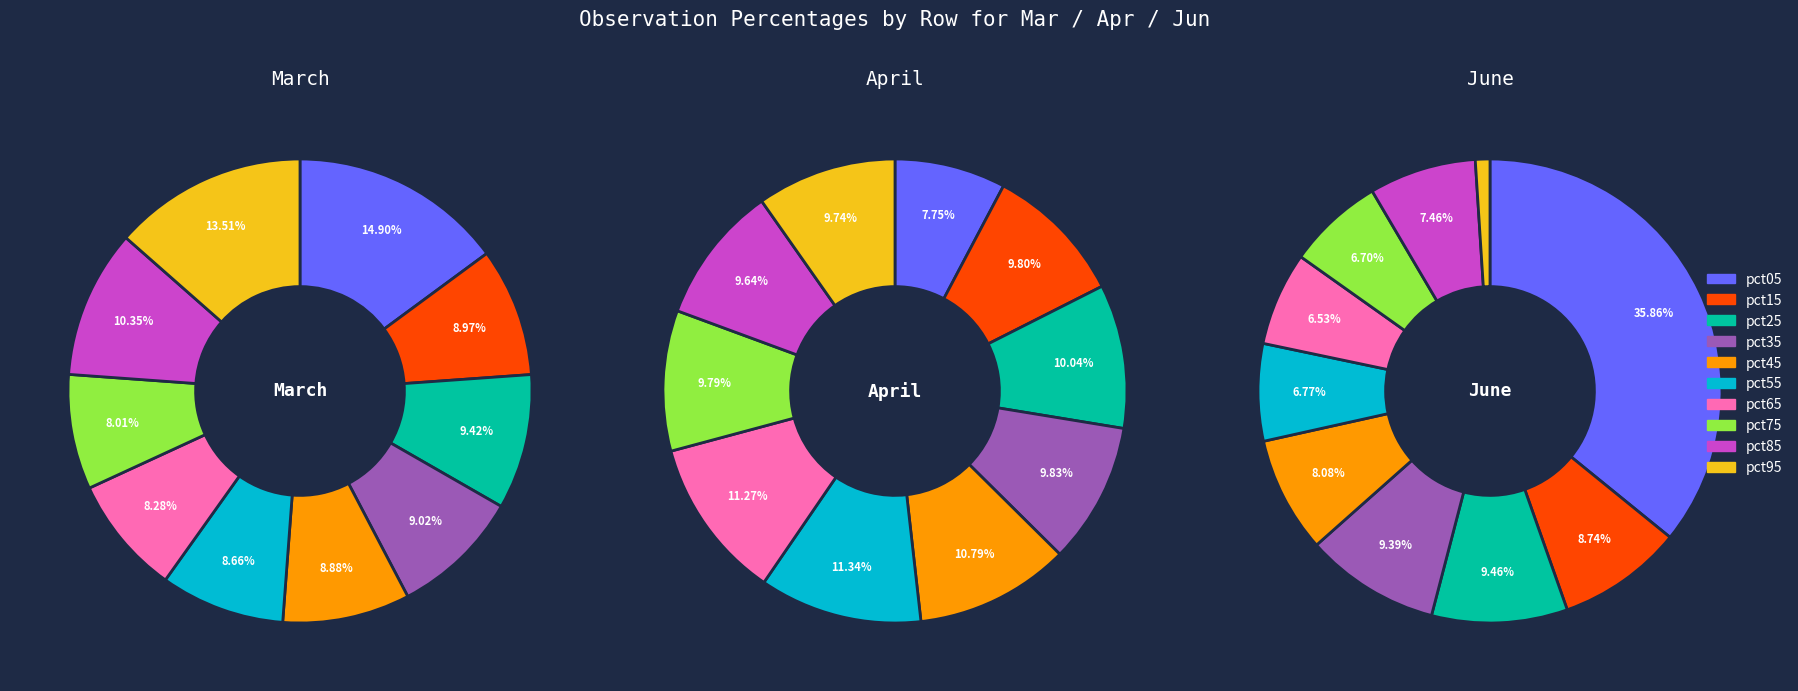

Does values_jun account for over 50% of the chart?

No